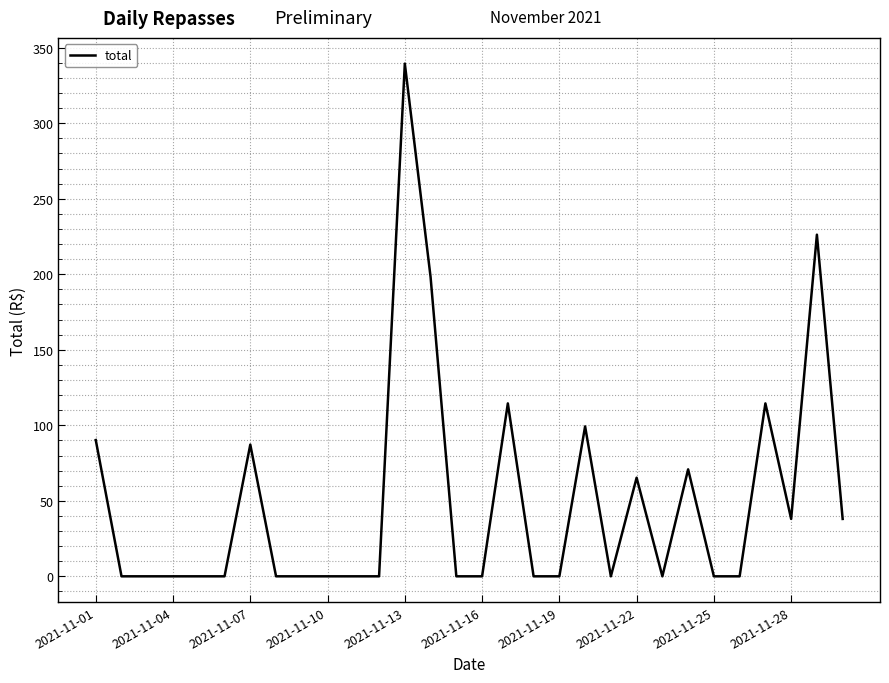

What is the maximum value shown in the chart?

339.5